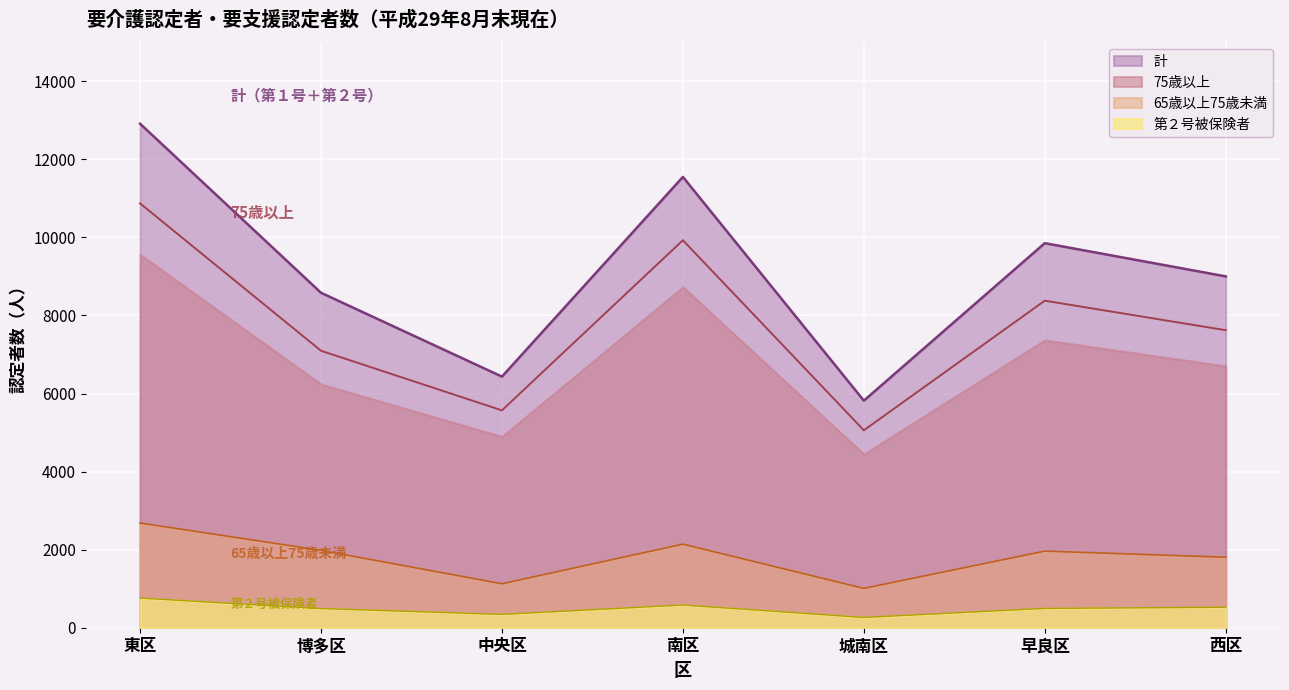

Reading right to left, what are all the values shown in this chart?

65歳以上75歳未満: 1806.0	1963.5	1008.0	2142.0	1126.5	1983.0	2683.5
75歳以上: 7623.0	8379.0	5058.0	9928.0	5569.0	7096.0	10872.0
第２号被保険者: 525.0	495.0	264.0	582.0	342.0	492.0	759.0
計: 9002.0	9853.0	5818.0	11550.0	6434.0	8582.0	12914.0